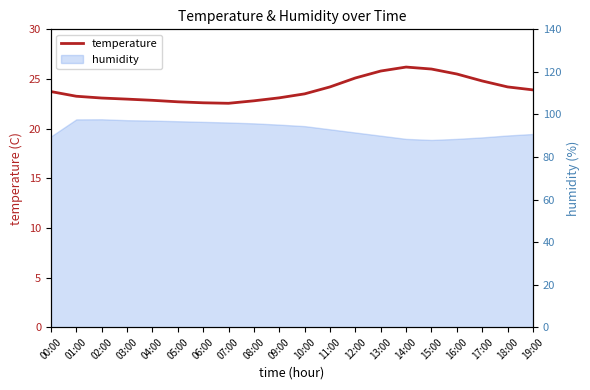

How many interior local peaks (higher than both neighbors) does the data have?

1